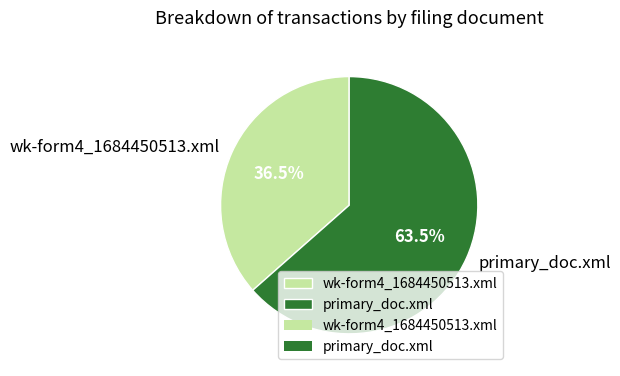

Is wk-form4_1684450513.xml the majority of the pie?

No